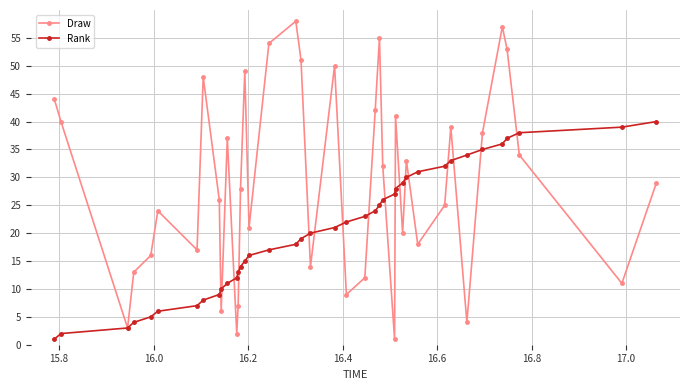

True or false: Draw and Rank intersect in this chart.

True